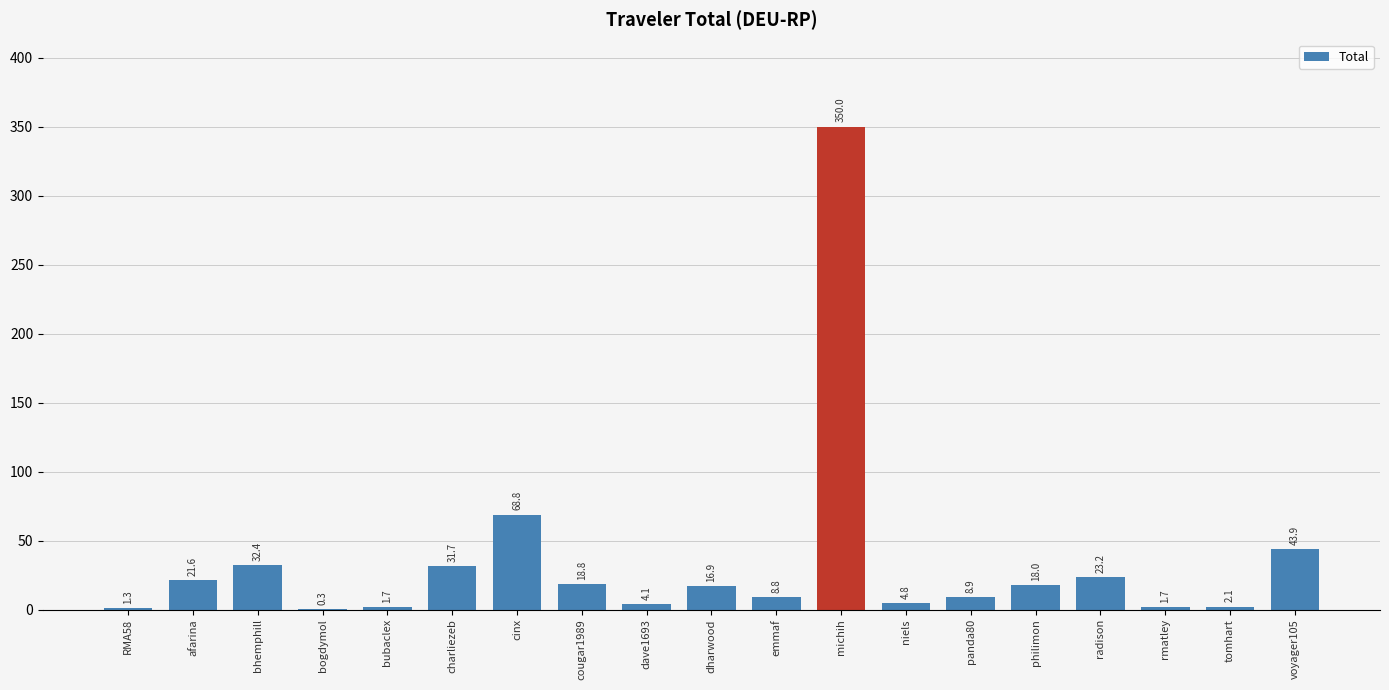

Count the number of values greater than 16.

10